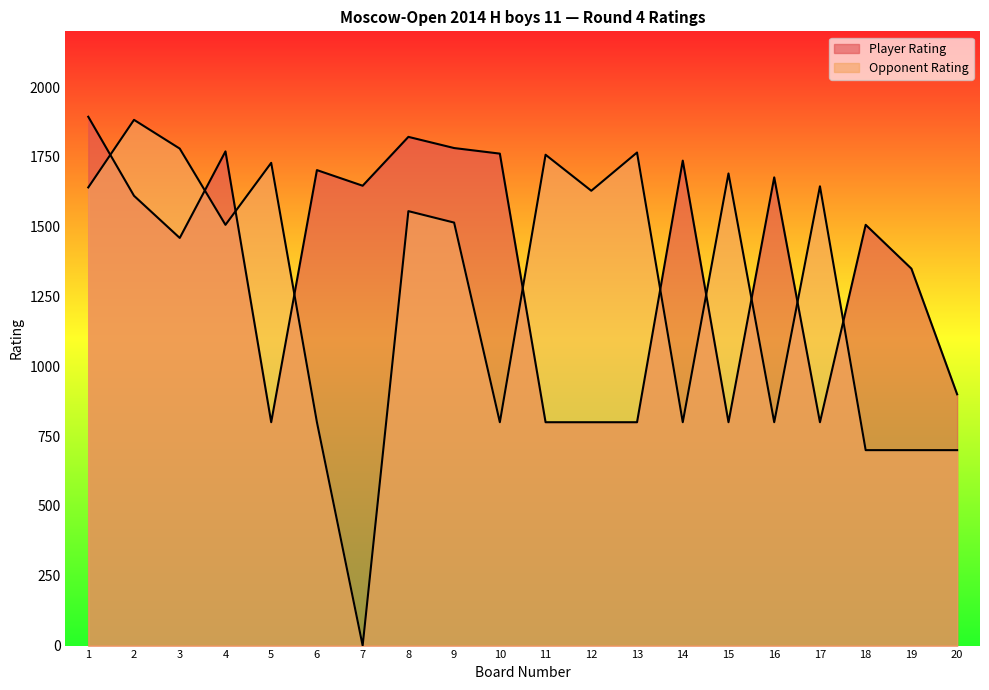

Which series has the widest spread of values?

Opponent Rating